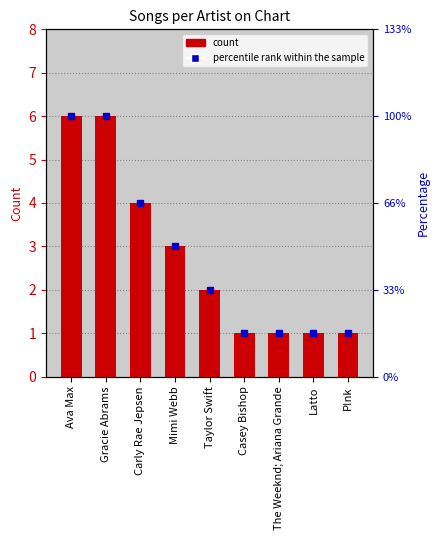

What is the sum of all values?

25